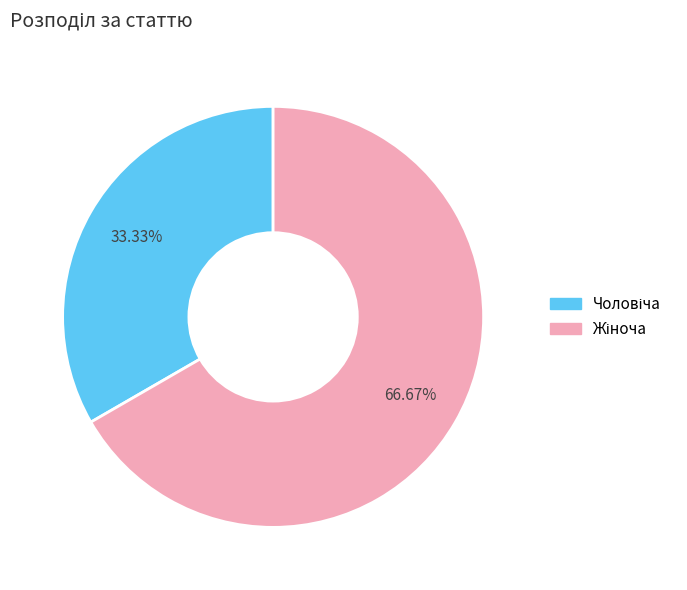

Is there a majority slice in this chart?

Yes